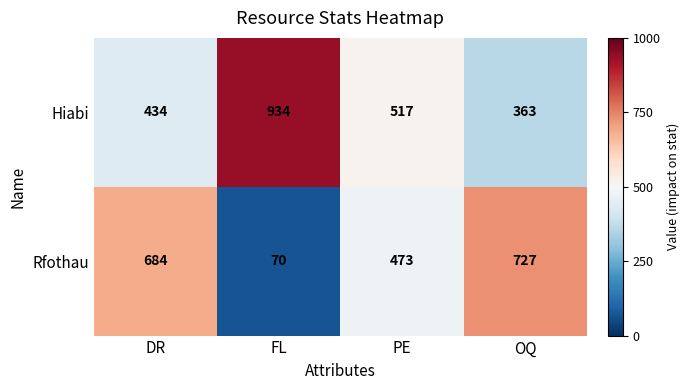

The value of Hiabi at FL is 934. True or false?

True